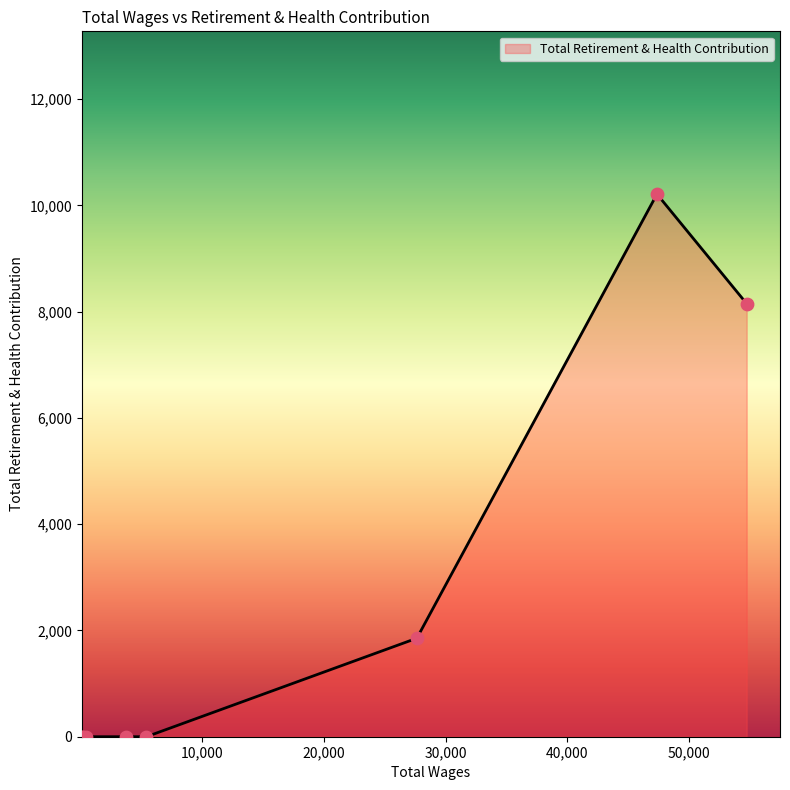

What is the sum of all values?

20218